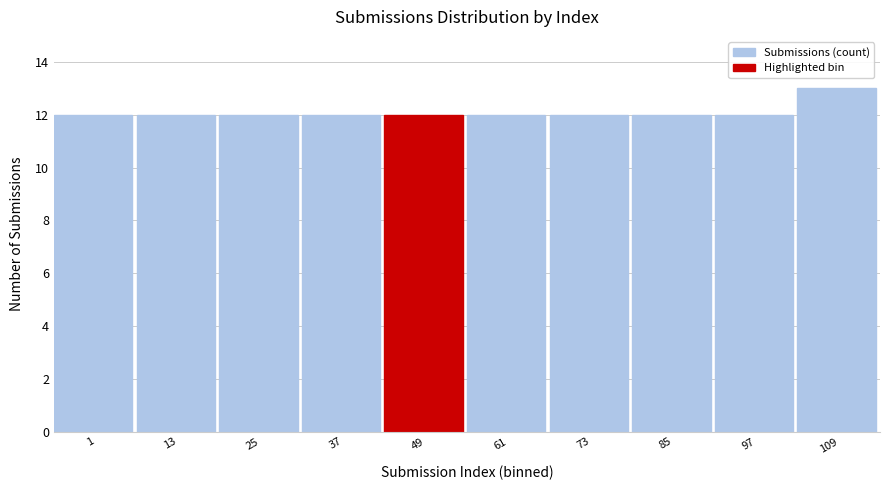

Reading left to right, list all the values displayed in this chart.

12	12	12	12	12	12	12	12	12	13